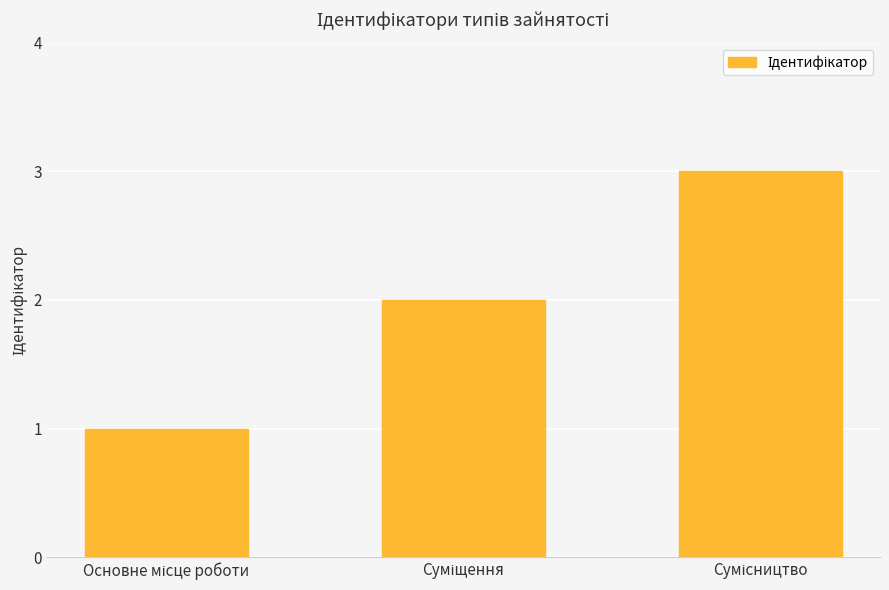

How many bars are there in total?

3